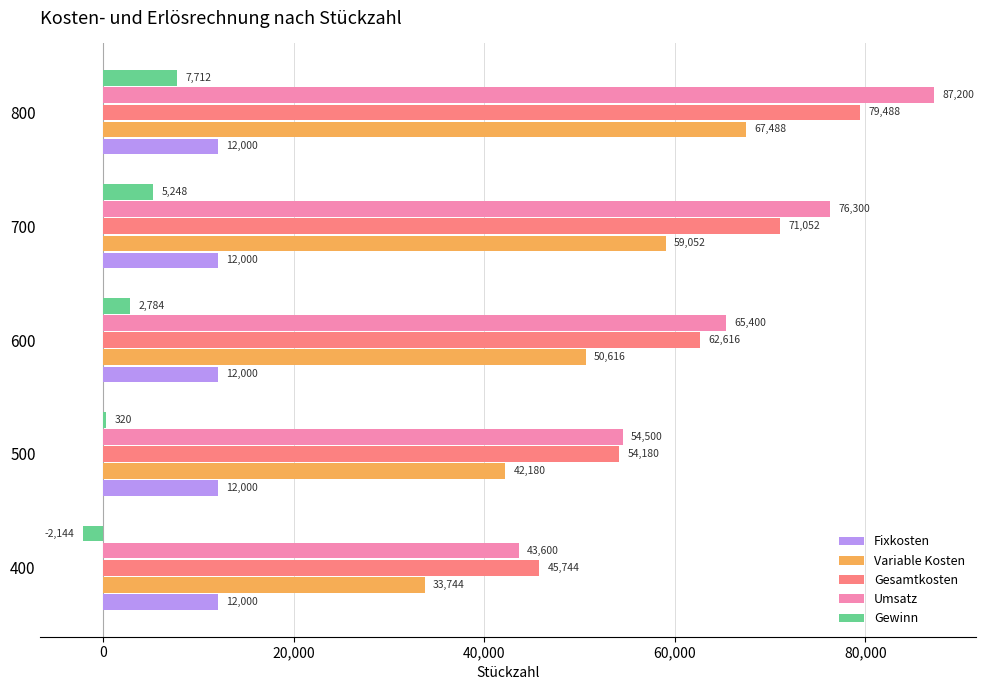

What is the approximate value of Gewinn at 800, to the nearest 10?

7710